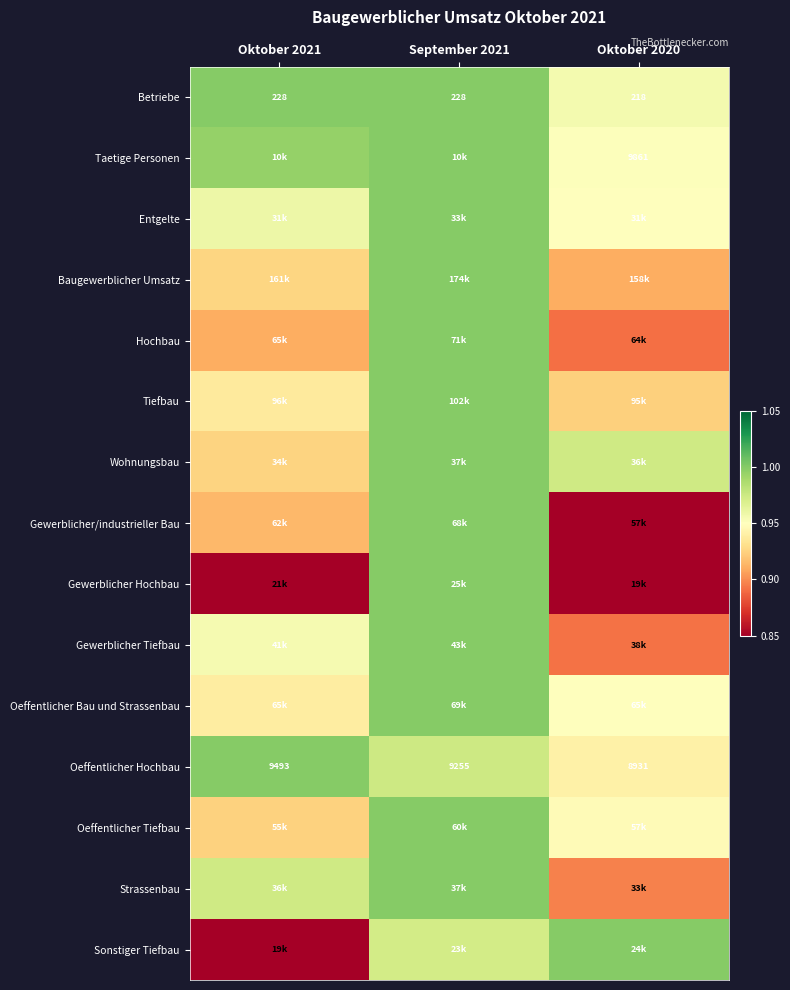

The value of Gewerblicher Tiefbau at Oktober 2020 is 1.6. True or false?

False